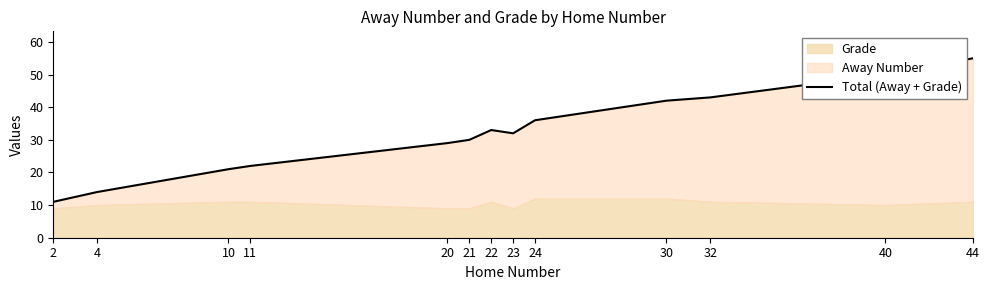

Approximately how many times larger is the value at 21 compared to 2?

2.7